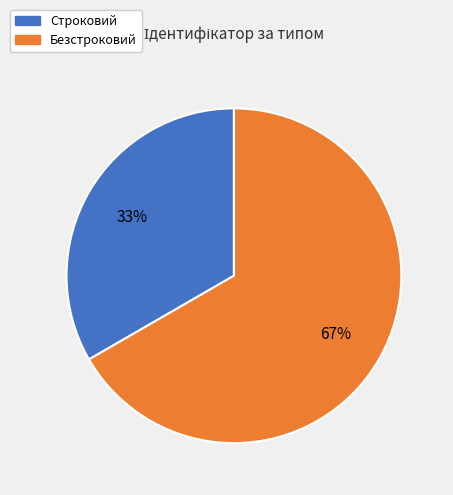

True or false: Строковий accounts for 25% of the total.

False